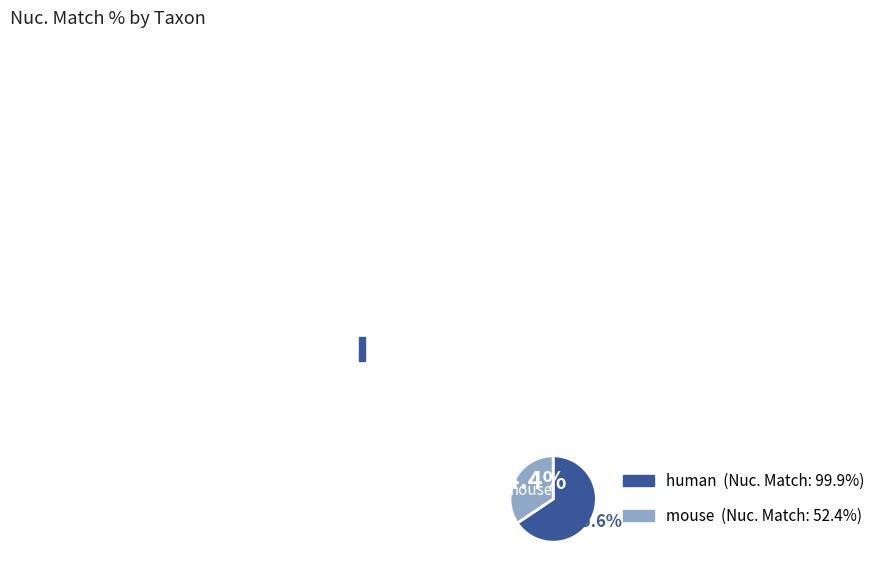

Is there a majority slice in this chart?

Yes